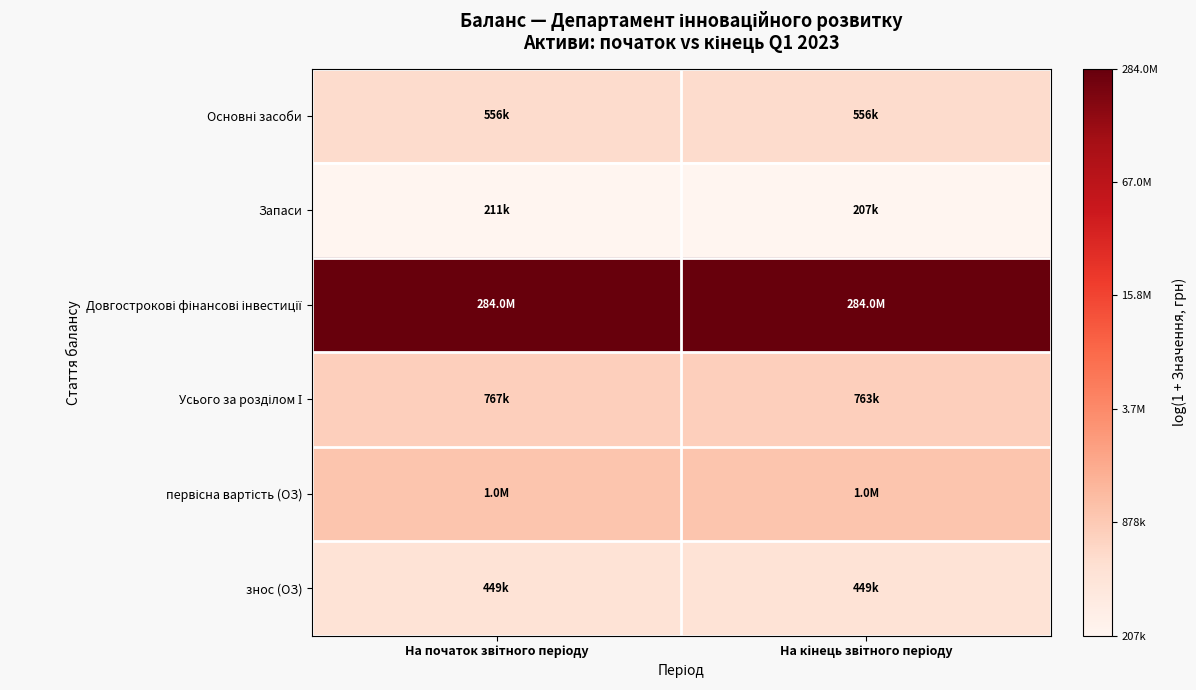

How many categories are shown in the chart?

2